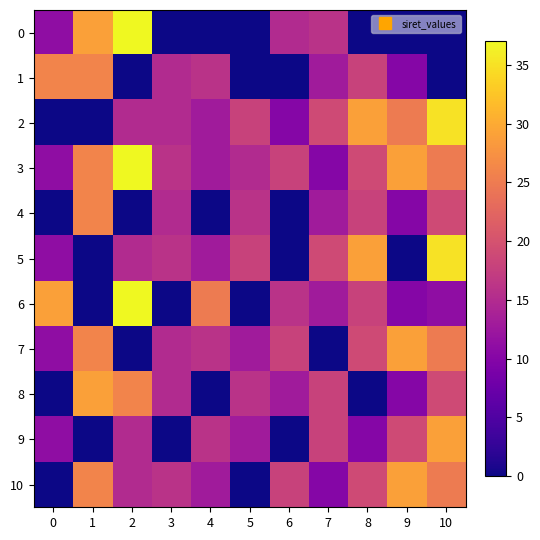

At how many categories does at least one series exceed 30?

2